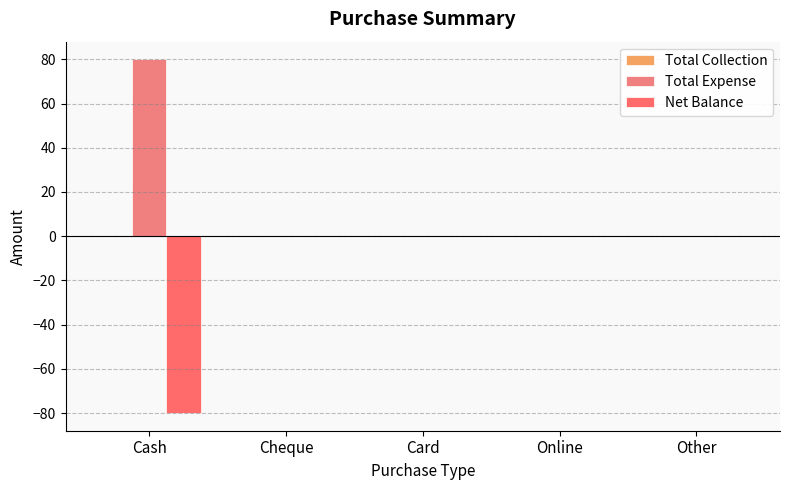

Rank the series at Cash from highest to lowest value.

Total Expense, Total Collection, Net Balance